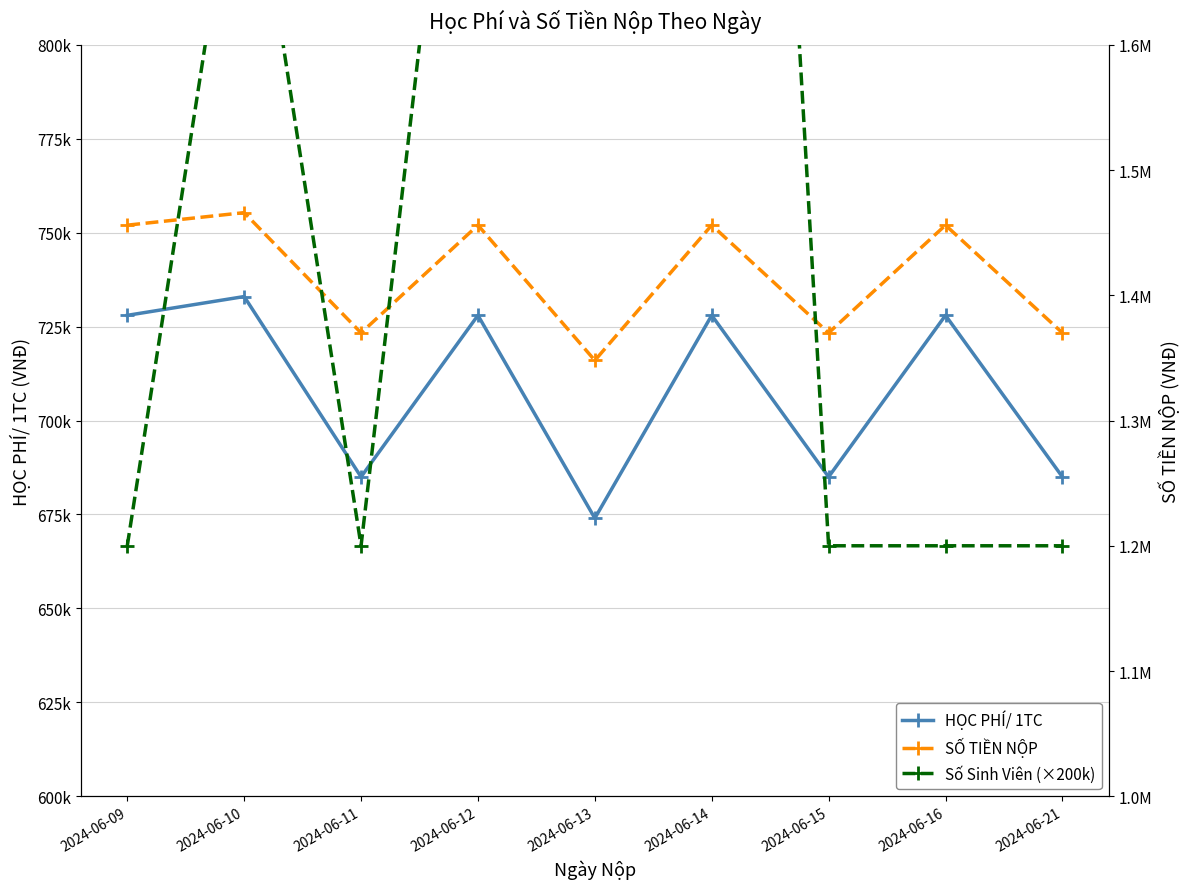

Reading right to left, transcribe all the data shown in this chart.

HỌC PHÍ/ 1TC: 2024-06-21=685000	2024-06-16=728000	2024-06-15=685000	2024-06-14=728000	2024-06-13=674000	2024-06-12=728000	2024-06-11=685000	2024-06-10=733000	2024-06-09=728000
SỐ TIỀN NỘP: 2024-06-21=1370000	2024-06-16=1456000	2024-06-15=1370000	2024-06-14=1456000	2024-06-13=1348000	2024-06-12=1456000	2024-06-11=1370000	2024-06-10=1466000	2024-06-09=1456000
Số Sinh Viên (×200k): 2024-06-21=1200000	2024-06-16=1200000	2024-06-15=1200000	2024-06-14=2800000	2024-06-13=2000000	2024-06-12=2000000	2024-06-11=1200000	2024-06-10=1800000	2024-06-09=1200000